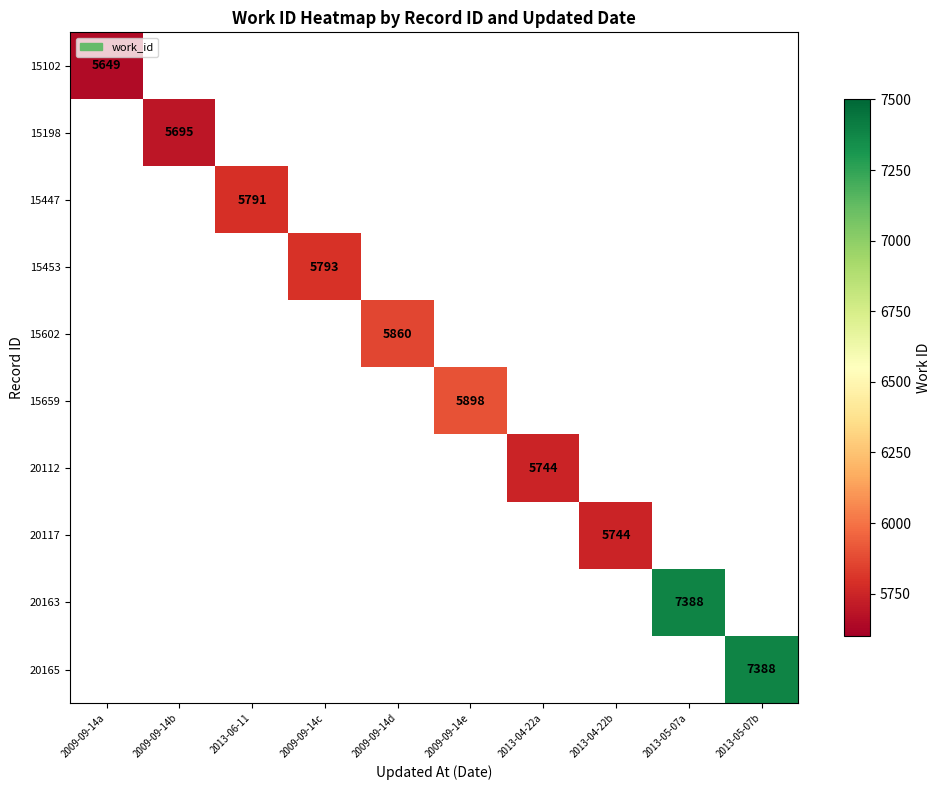

The value of 15602 at 2009-09-14d is 5860. True or false?

True